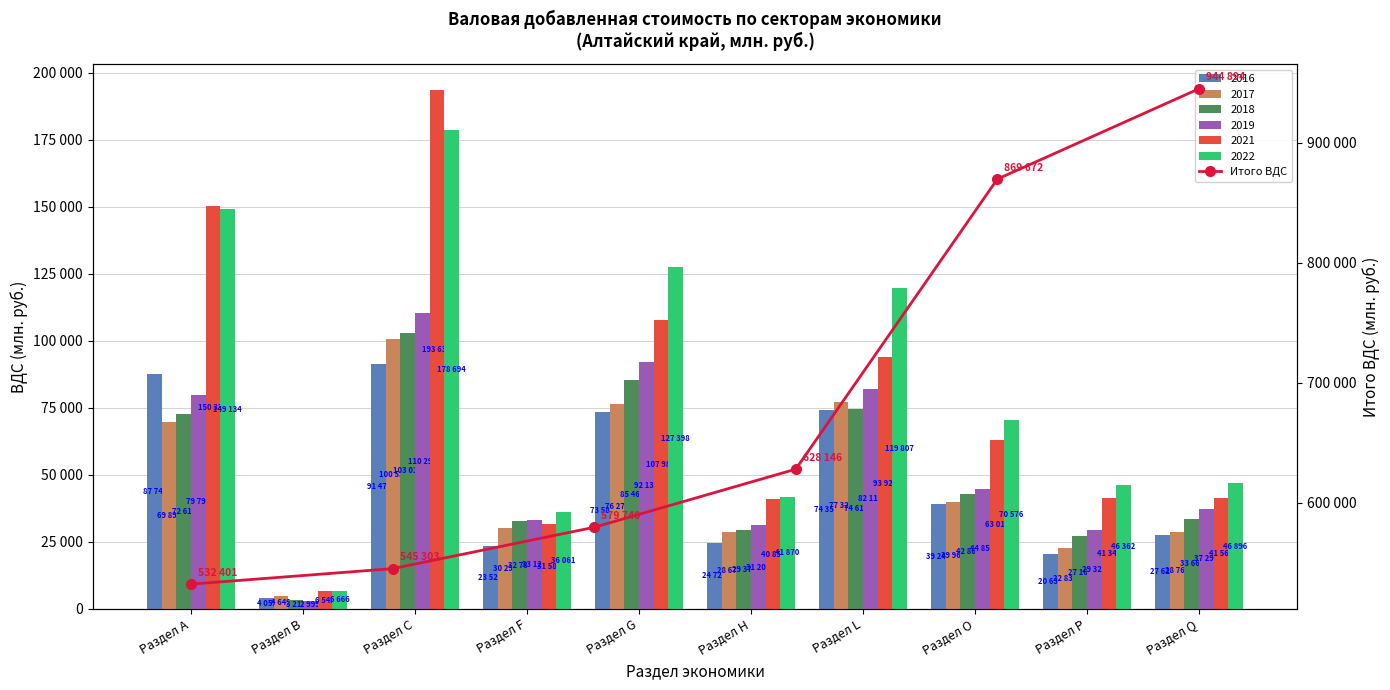

How many values exceed 628146?

3